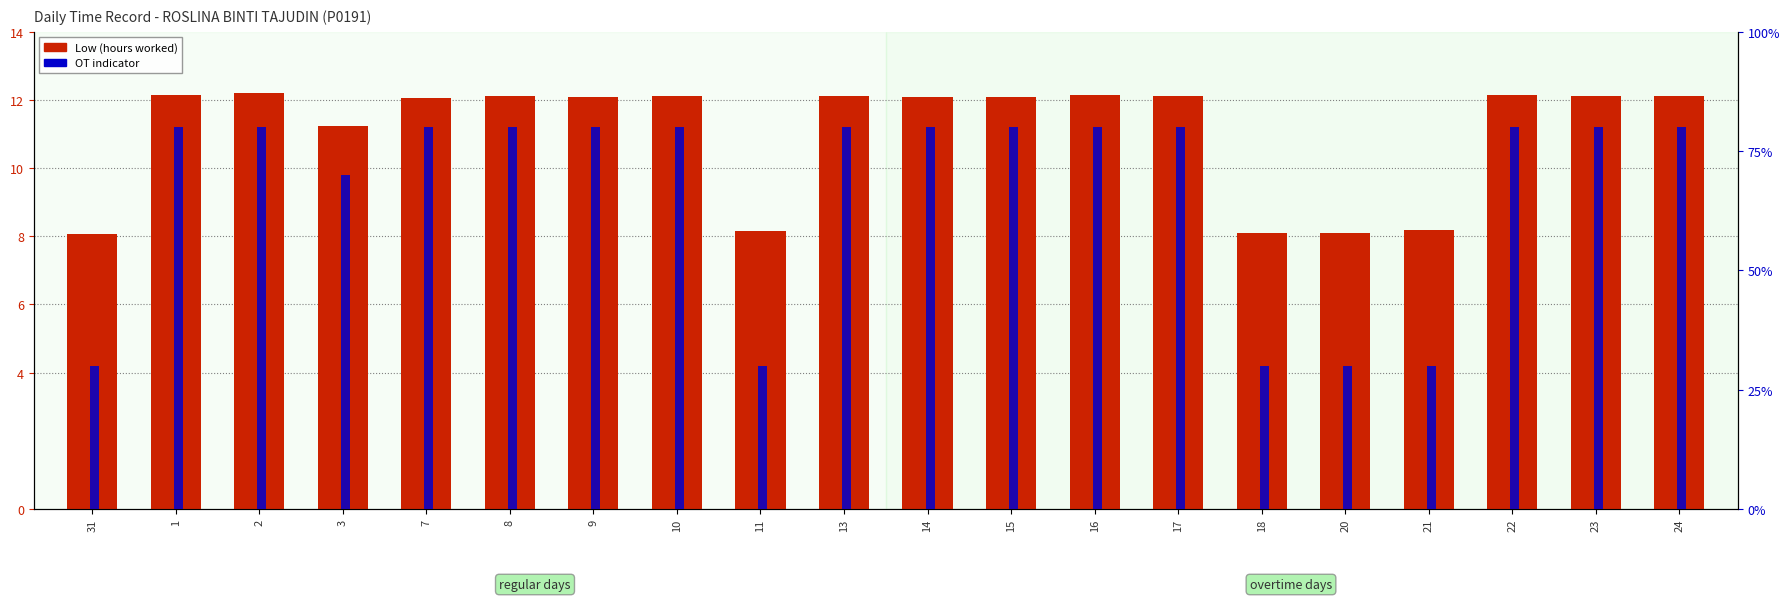

What is the difference between the second highest and second lowest values in the OT indicator series?

0.5